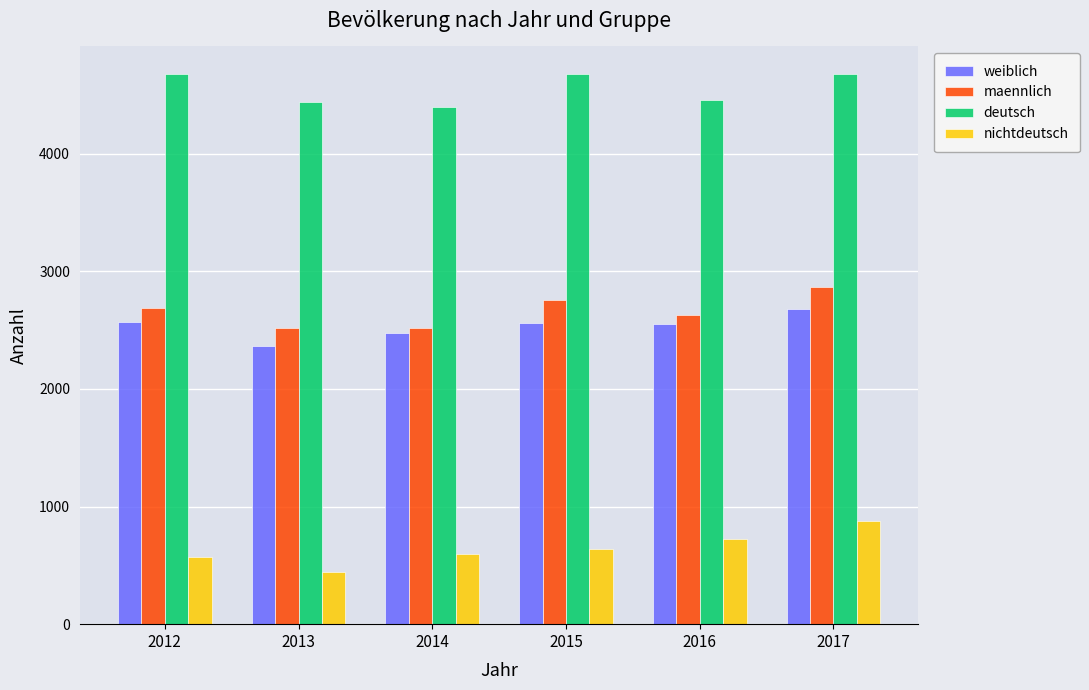

What is the minimum value shown in the chart?

440